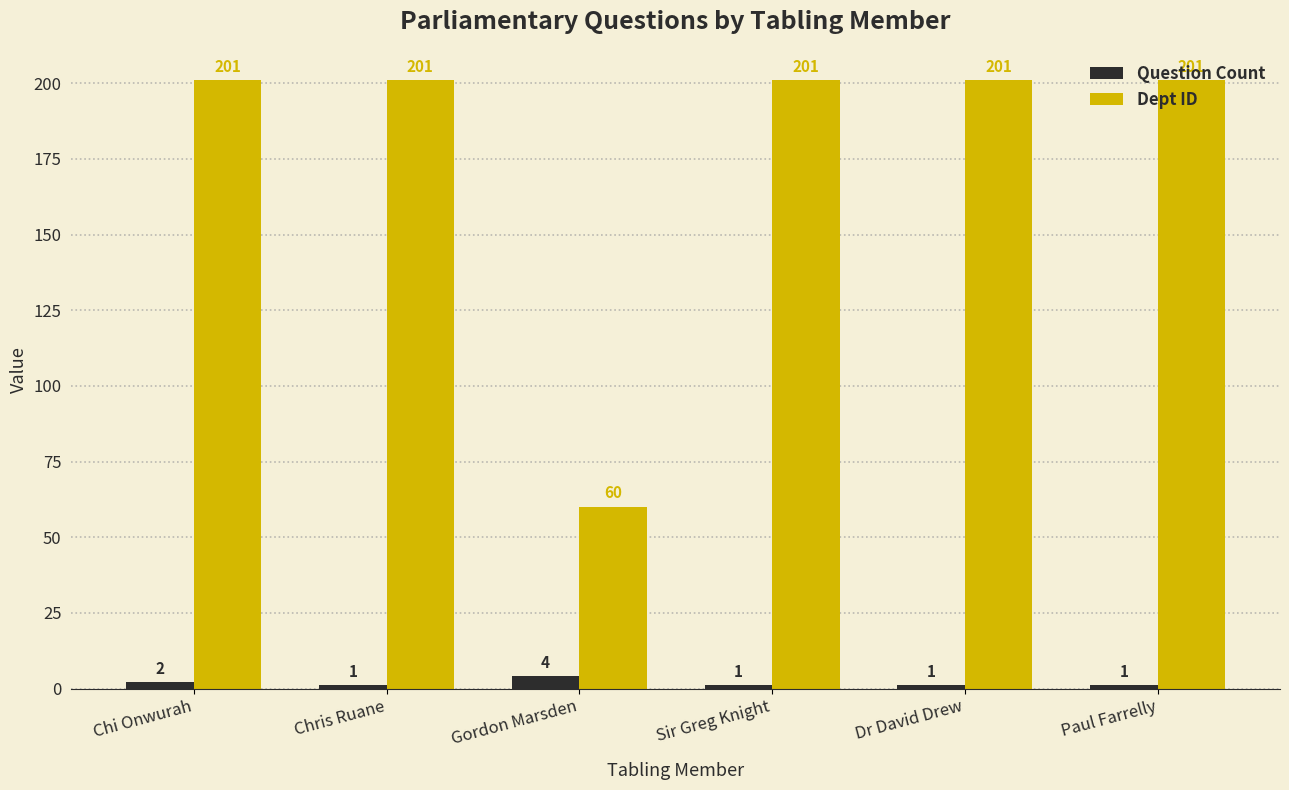

List the series in order of their overall mean, highest first.

Dept ID, Question Count